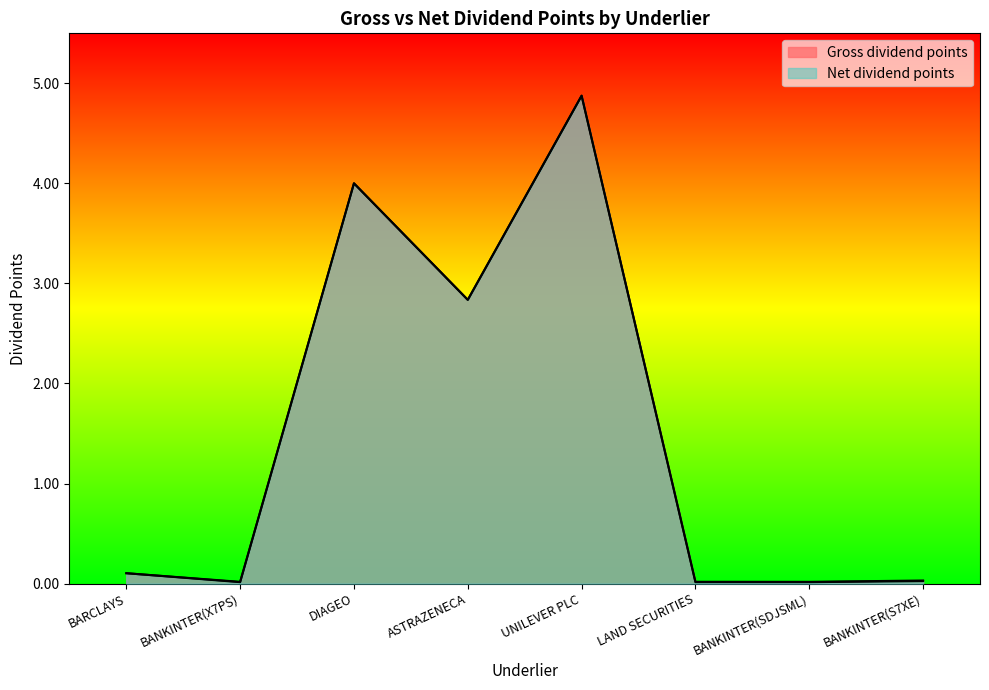

Is the value of Gross dividend points at UNILEVER PLC greater than the value of Net dividend points at BANKINTER(SDJSML)?

Yes